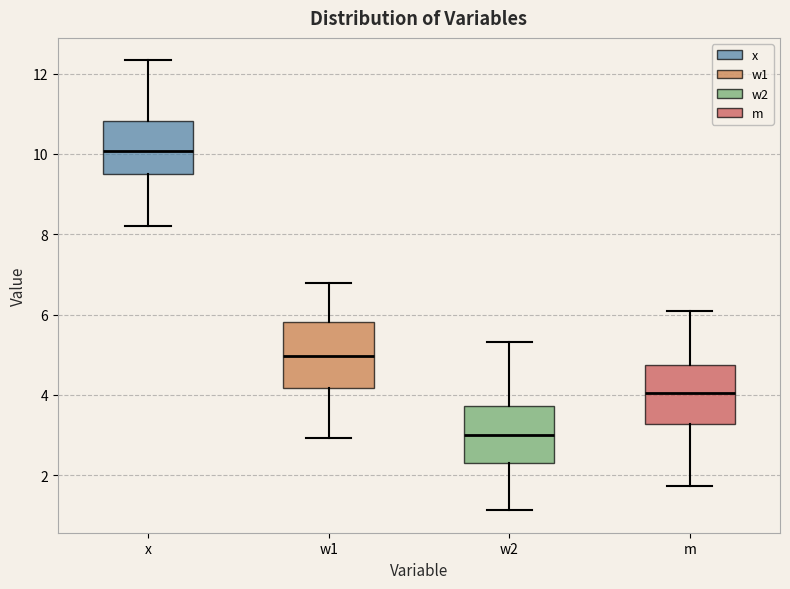

Which box's median line is the highest?

x